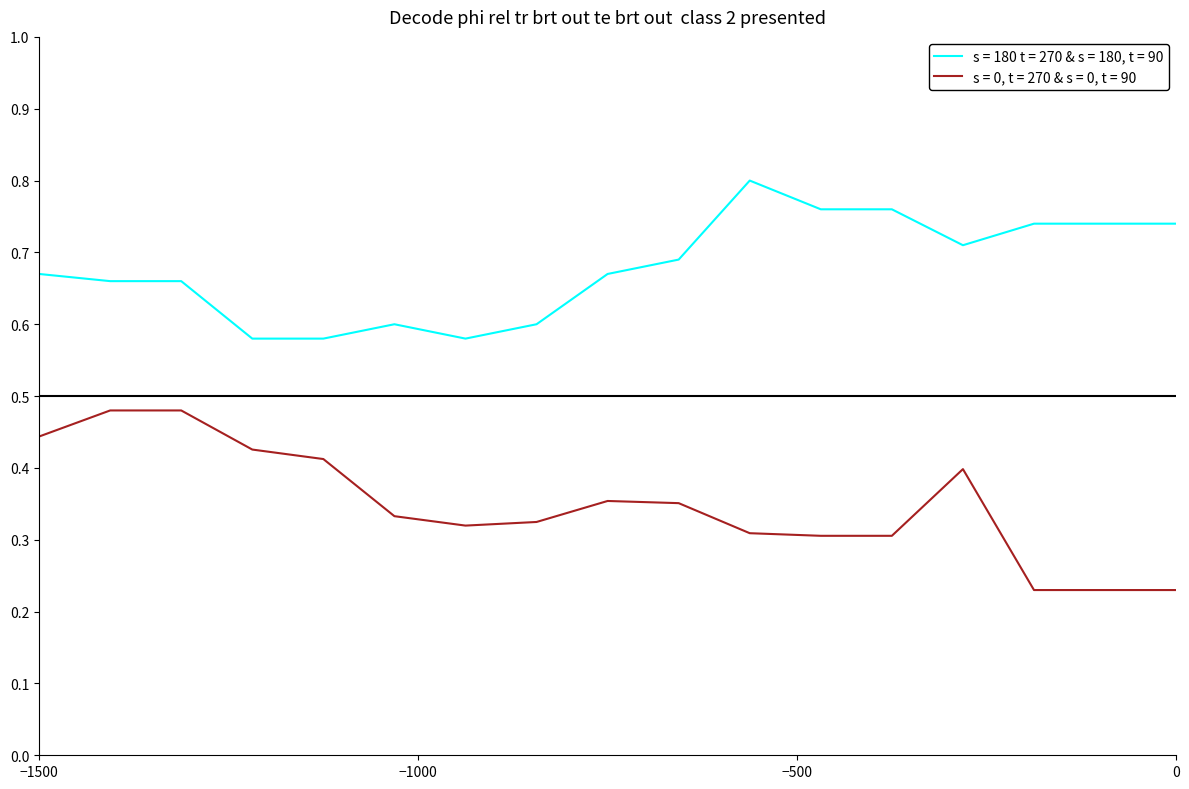

Which series has the largest total across all categories?

s = 180 t = 270 & s = 180, t = 90